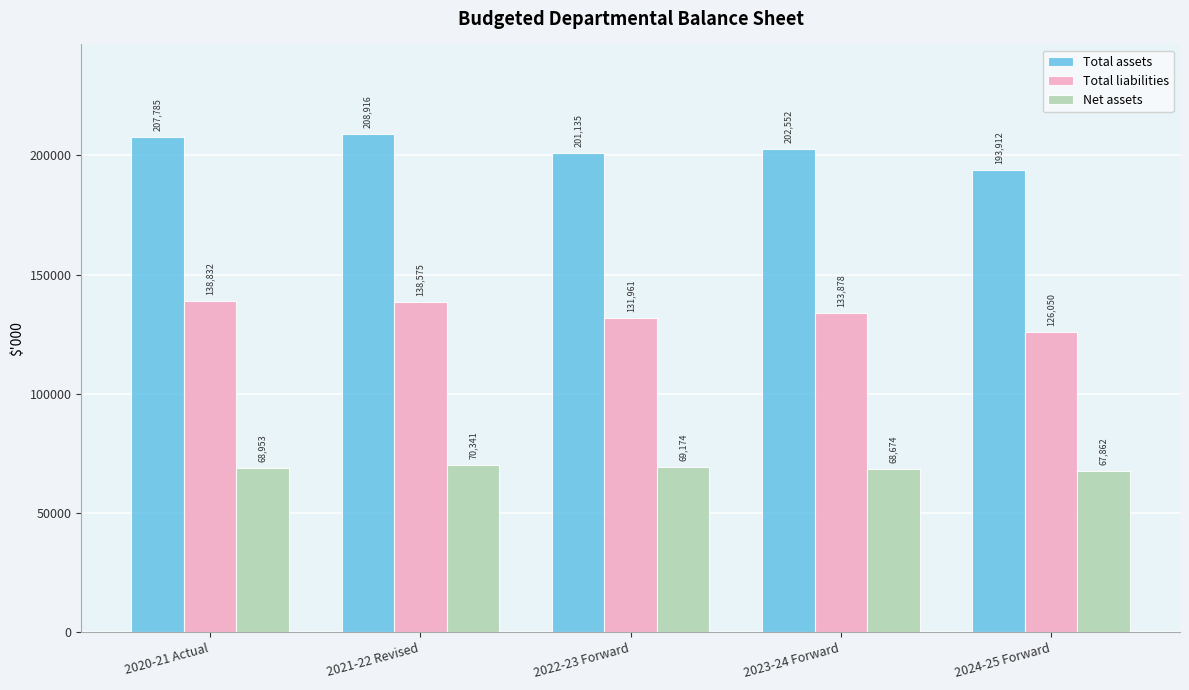

Reading left to right, extract all data points from this chart.

Total assets: 2020-21 Actual=207785	2021-22 Revised=208916	2022-23 Forward=201135	2023-24 Forward=202552	2024-25 Forward=193912
Total liabilities: 2020-21 Actual=138832	2021-22 Revised=138575	2022-23 Forward=131961	2023-24 Forward=133878	2024-25 Forward=126050
Net assets: 2020-21 Actual=68953	2021-22 Revised=70341	2022-23 Forward=69174	2023-24 Forward=68674	2024-25 Forward=67862